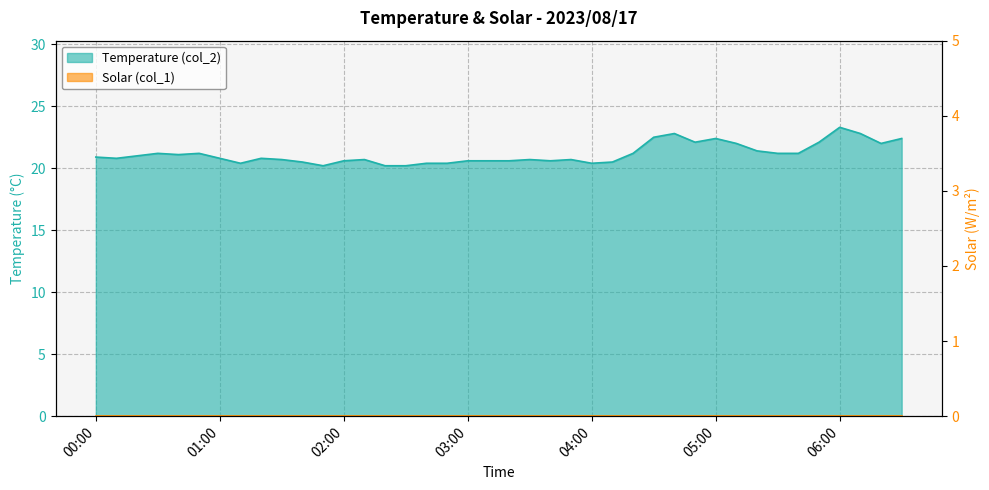

What is the value of the 19th point from the left?

20.6